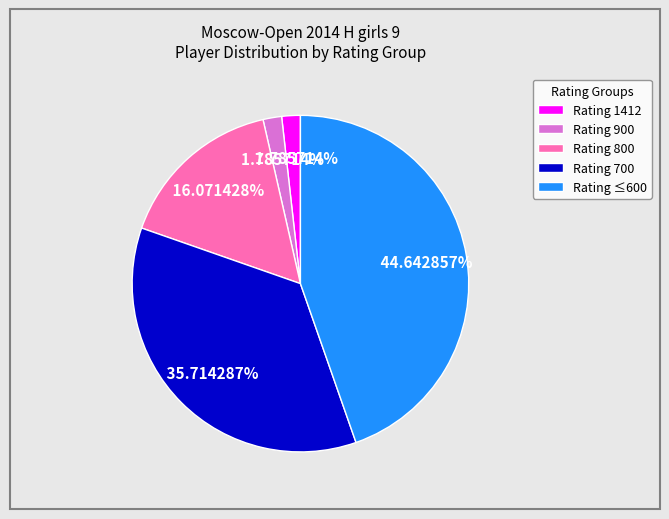

Is there a majority slice in this chart?

No